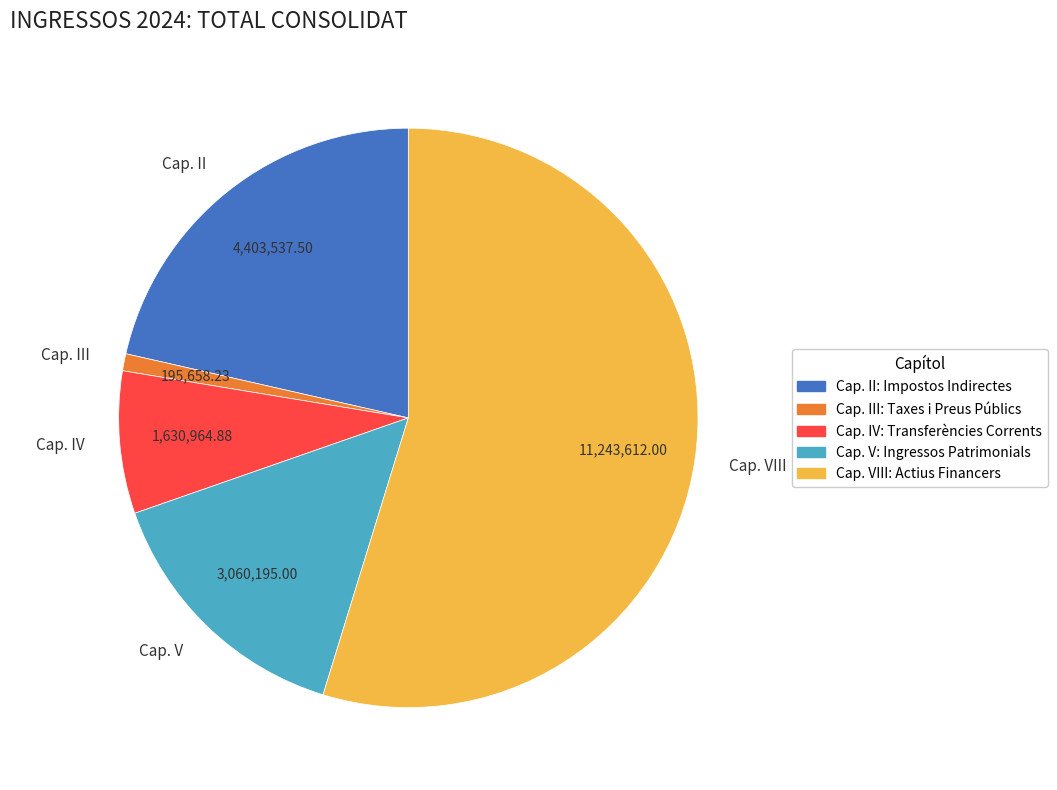

Which slice is the largest?

Cap. VIII